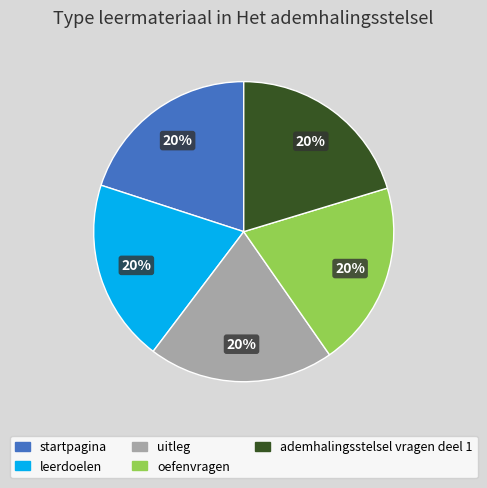

To the nearest percent, what portion does ademhalingsstelsel vragen deel 1 represent?

20%